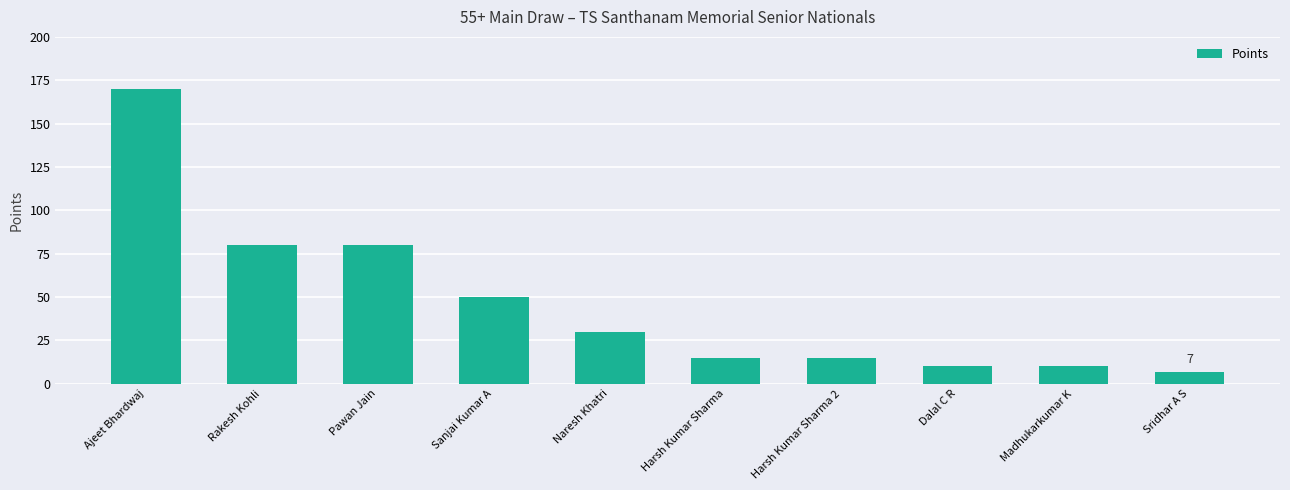

What is the smallest value displayed?

7